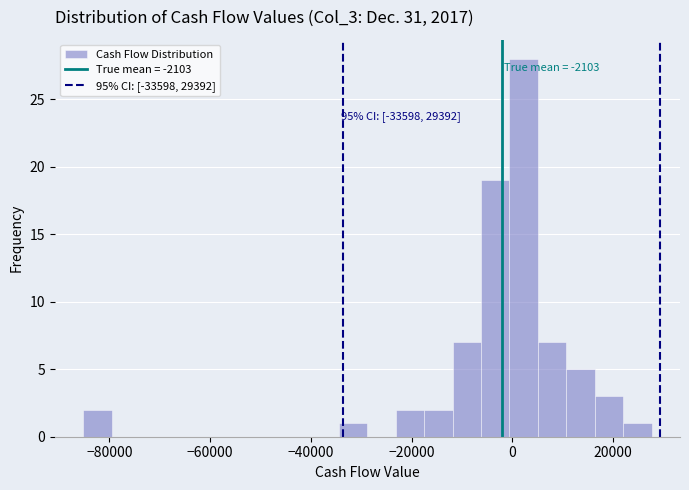

Read against the x-axis, roughly where is the centre of the tallest bar?

2000